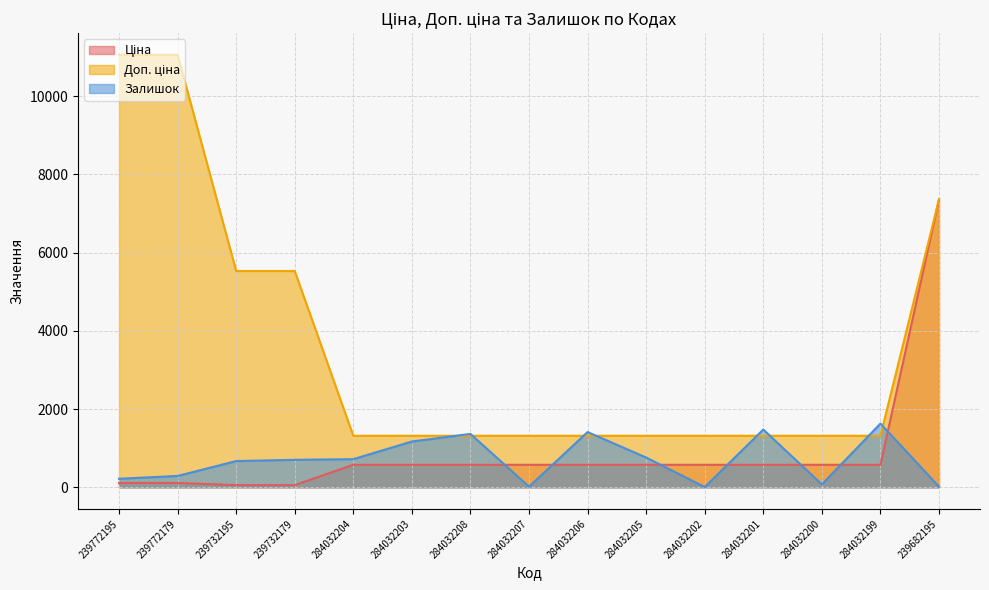

What is the difference between the Залишок values at 284032205 and 284032204?

42.0